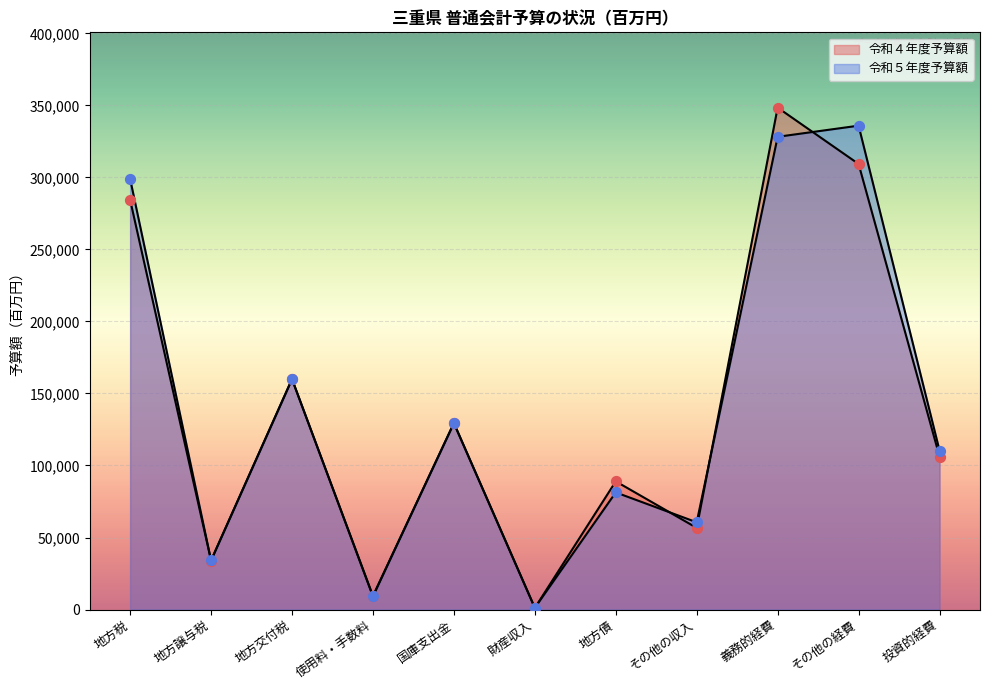

Which series contains the highest Y value?

令和４年度予算額